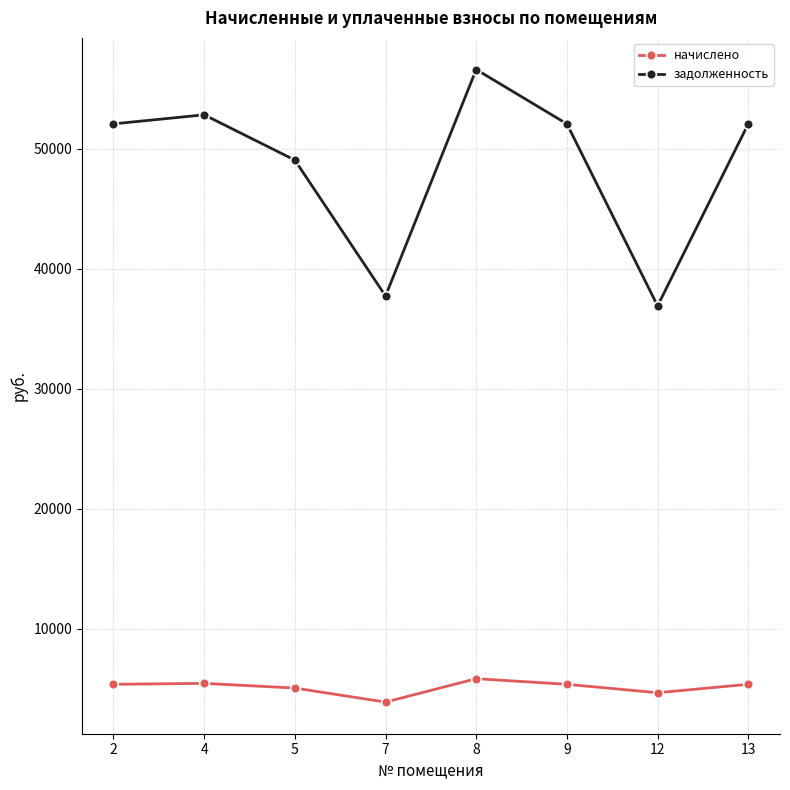

What is the difference between the maximum and minimum values in the начислено series?

1950.0